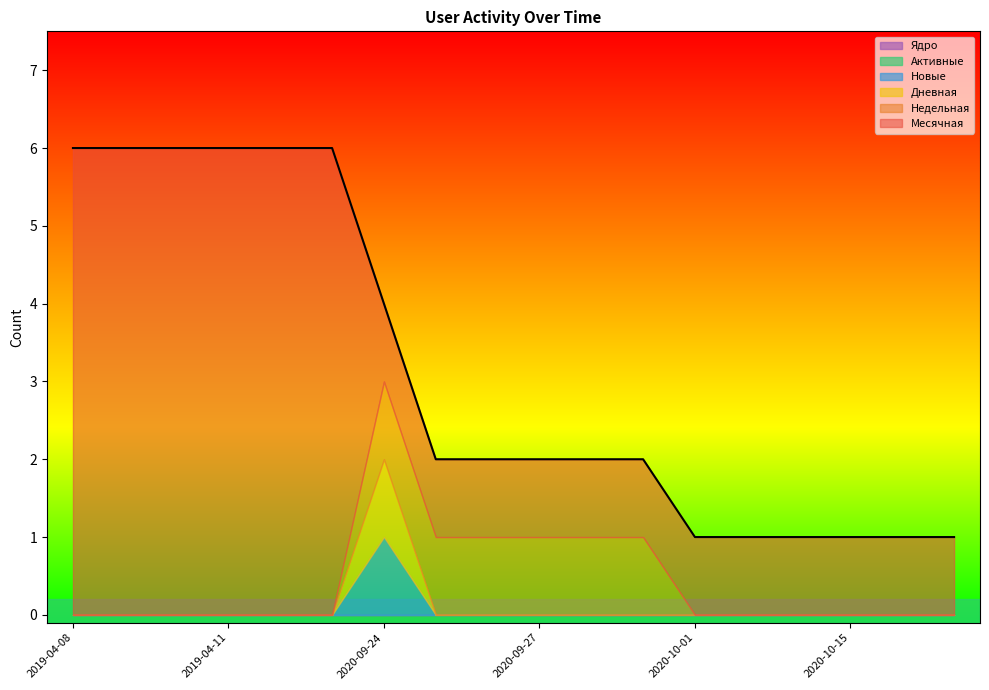

Rank the categories by Дневная value from highest to lowest.

2020-09-24, 2019-04-08, 2019-04-09, 2019-04-10, 2019-04-11, 2019-04-12, 2019-04-13, 2020-09-25, 2020-09-26, 2020-09-27, 2020-09-28, 2020-09-29, 2020-10-01, 2020-10-05, 2020-10-10, 2020-10-15, 2020-10-20, 2020-10-23